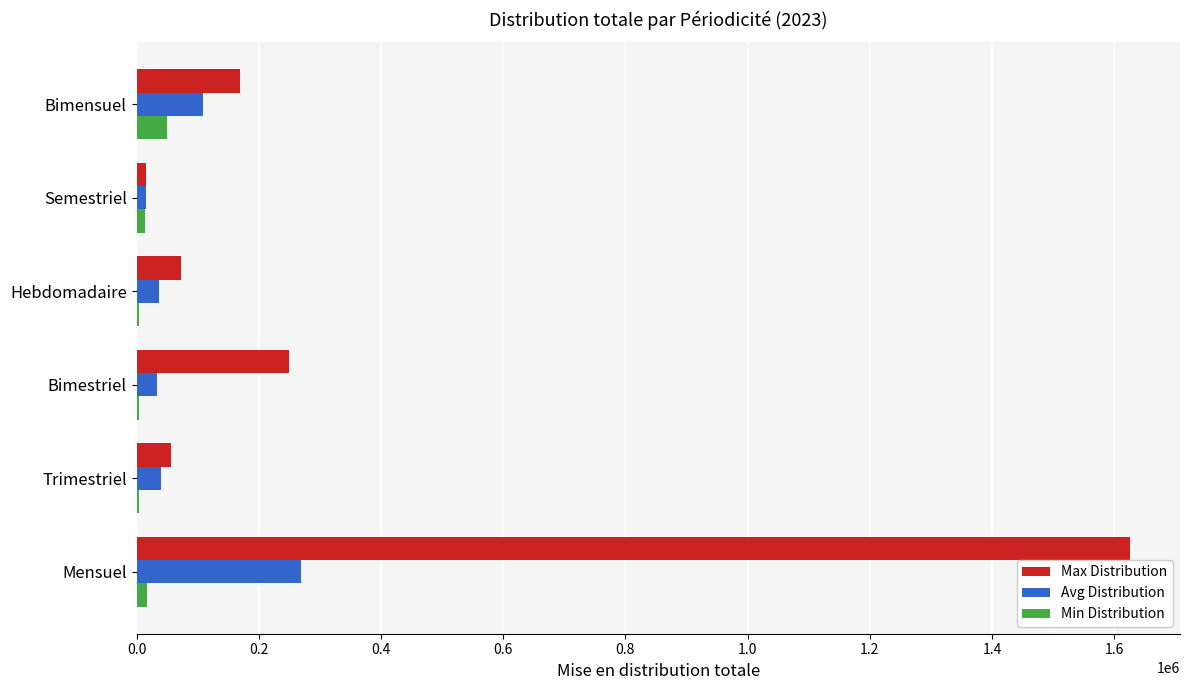

True or false: Avg Distribution has a value of 37458 at Hebdomadaire.

True